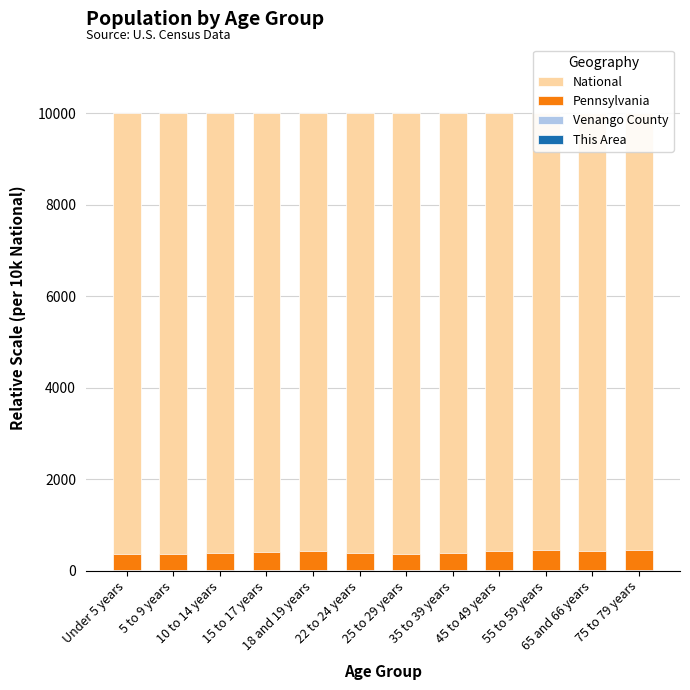

List the series in order of their peak value, highest first.

National, Pennsylvania, Venango County, This Area